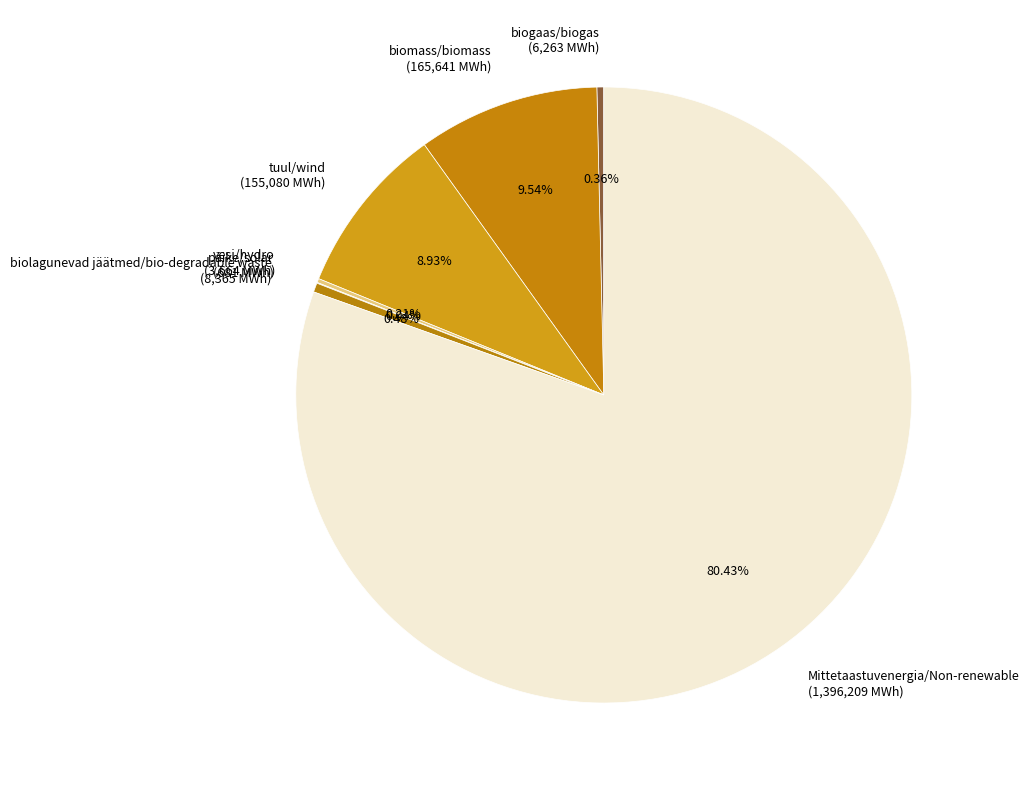

What is the largest slice in the pie chart?

Mittetaastuvenergia/Non-renewable